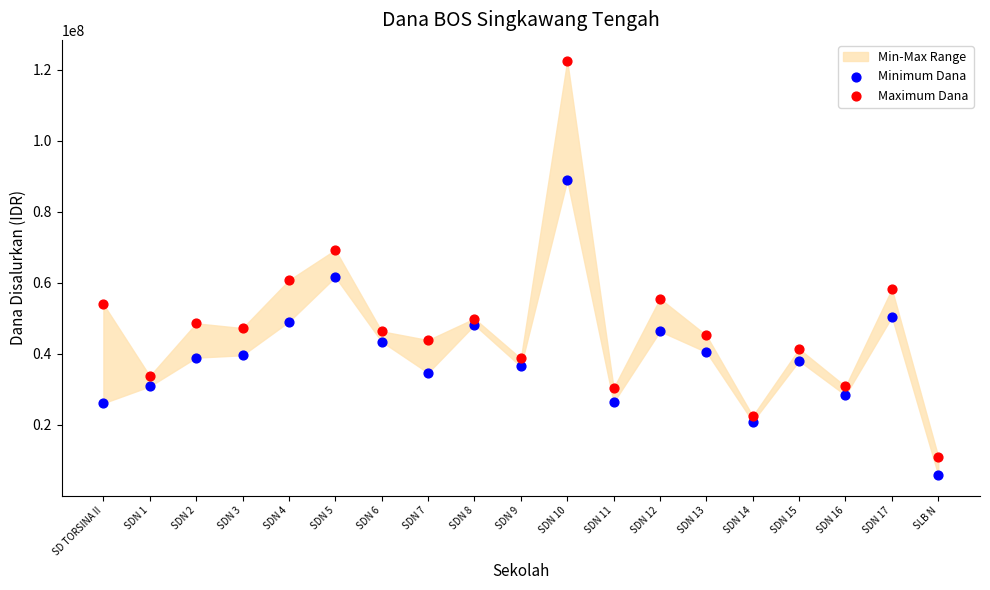

Across all data points, what is the range of Y values (max minus min)?

116775000